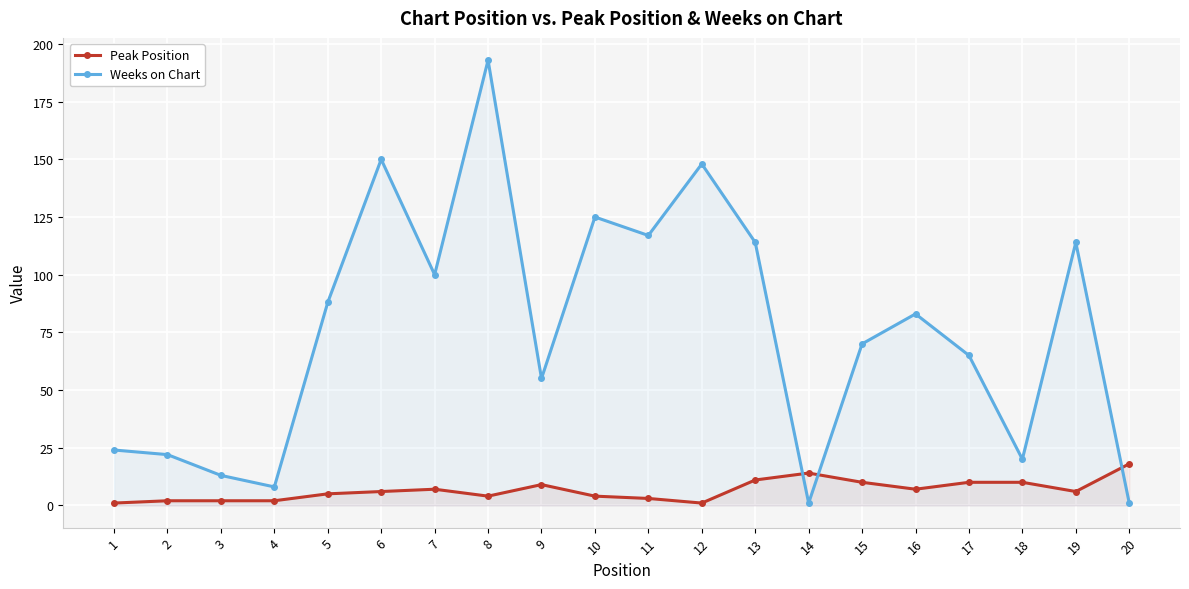

What is the total value across all series at 20?

19